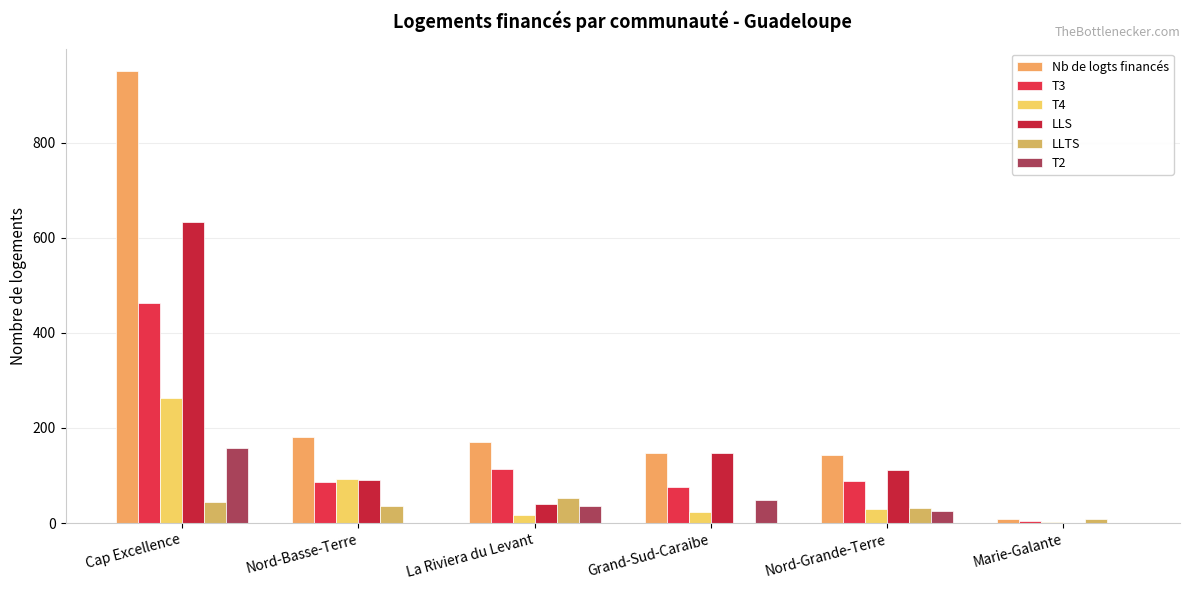

Where does the T2 series first go above 35?

Cap Excellence